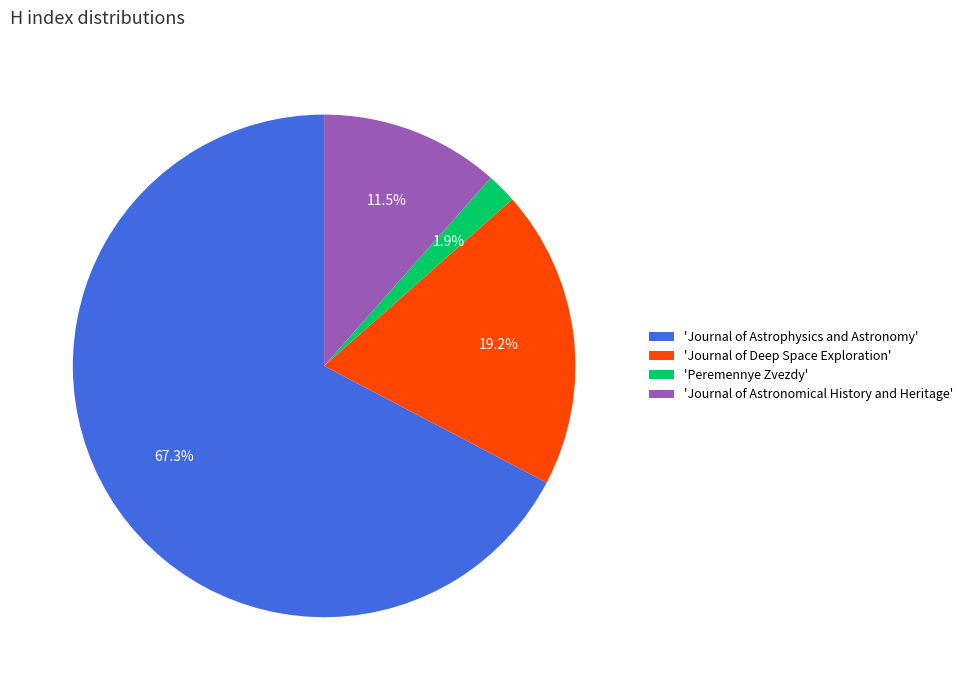

Count the number of slices in the pie.

4